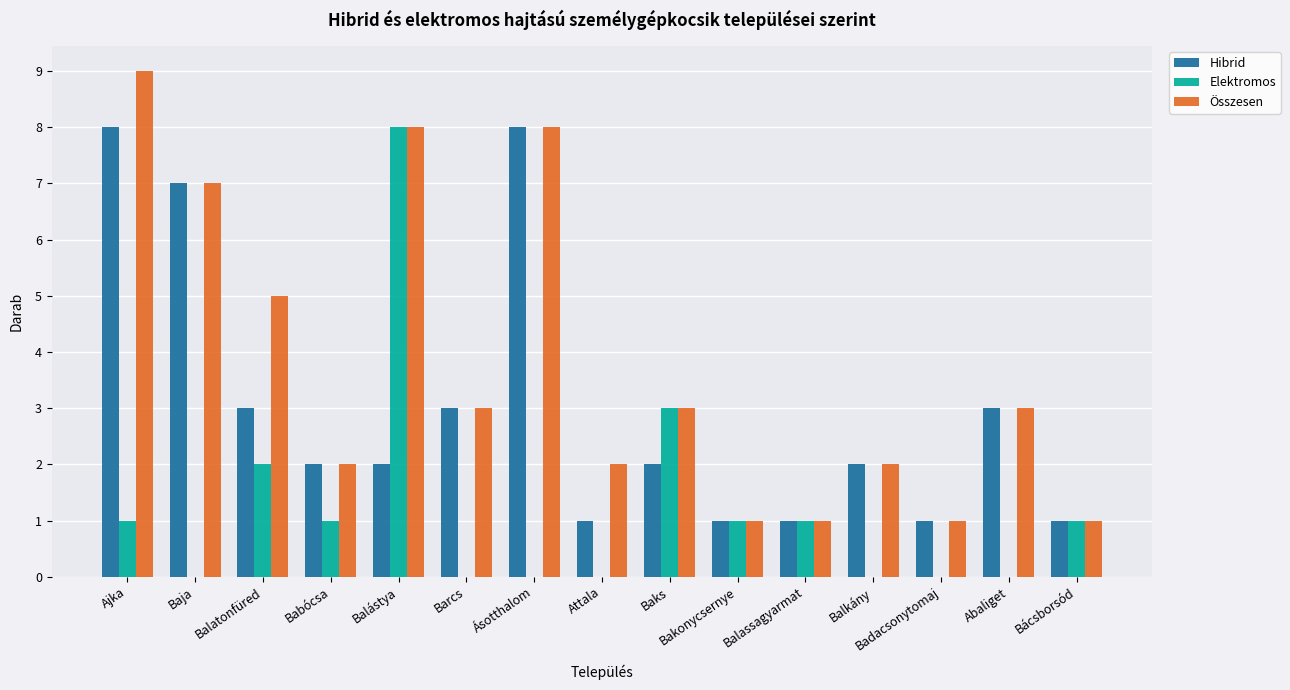

What is the maximum value for Hibrid?

8